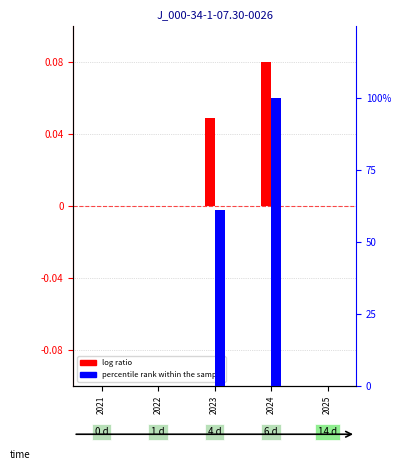

What is the value of the percentile rank within the sample bar at the 4th from the left?

100.0